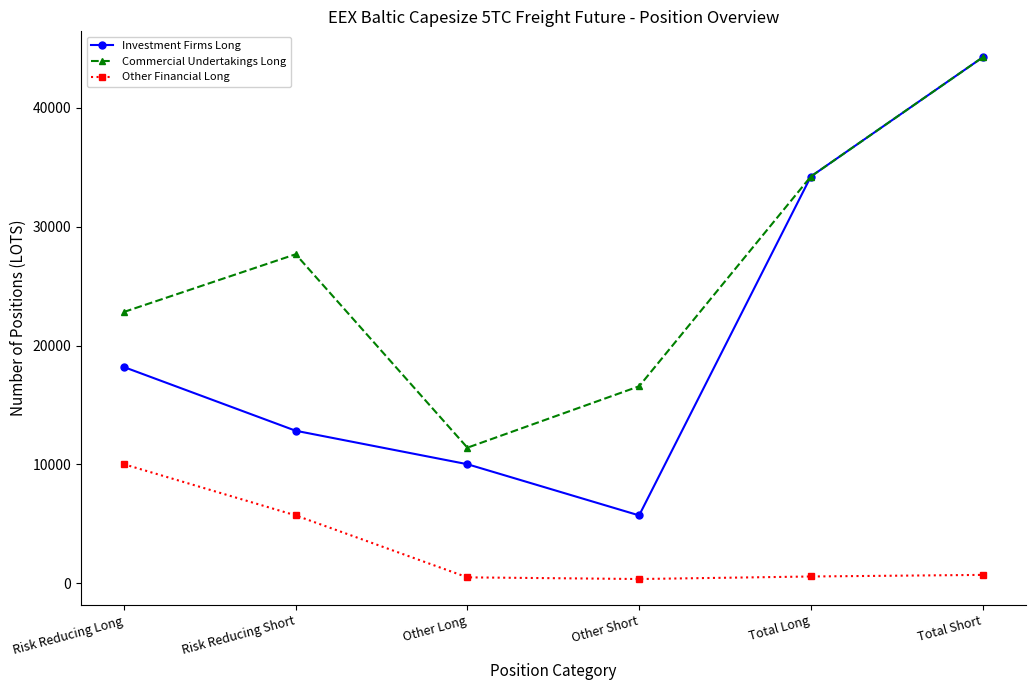

Which series changed the most between Other Long and Total Long?

Investment Firms Long